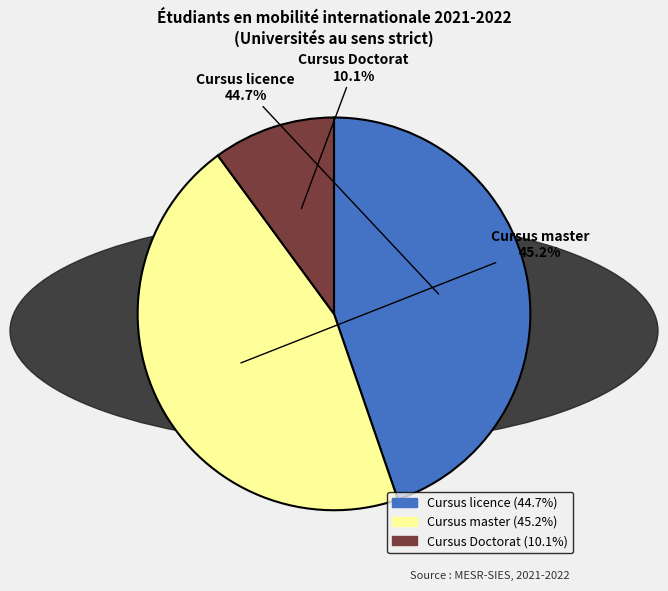

Is it true that Cursus licence is 45% of the pie?

True